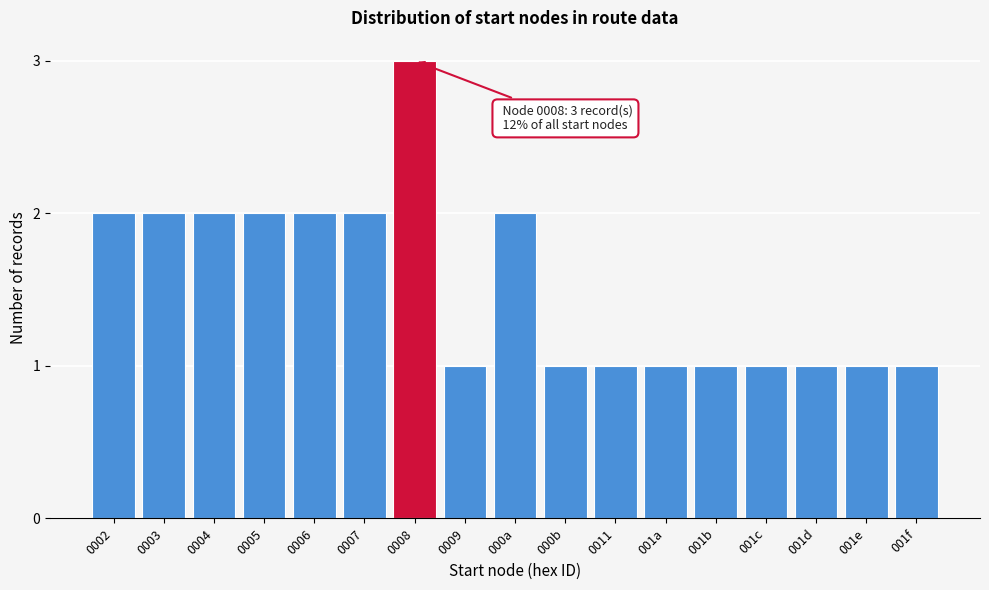

Reading left to right, what are all the values shown in this chart?

0002=2	0003=2	0004=2	0005=2	0006=2	0007=2	0008=3	0009=1	000a=2	000b=1	0011=1	001a=1	001b=1	001c=1	001d=1	001e=1	001f=1